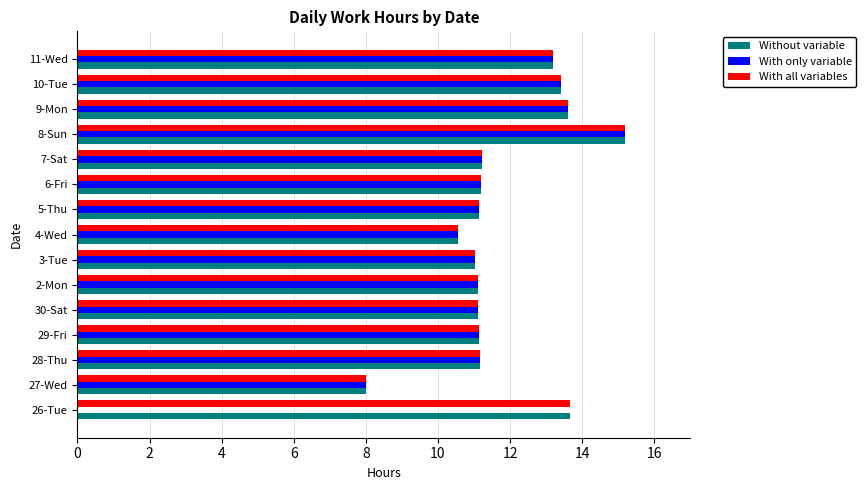

Which category has the highest value in the Without variable series?

8-Sun